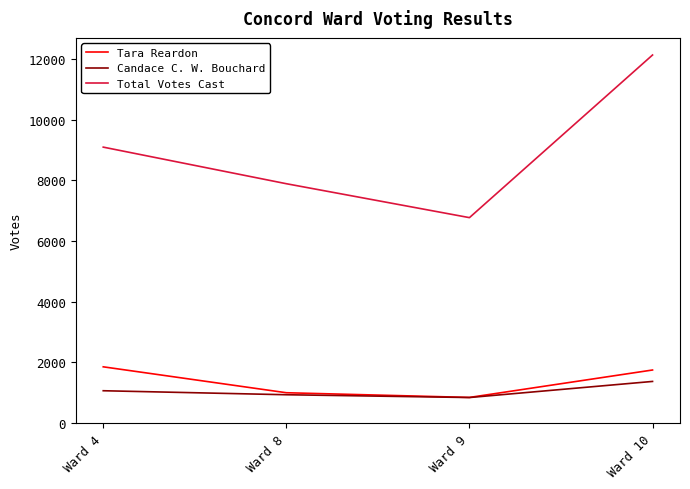

Reading right to left, list all the values displayed in this chart.

Tara Reardon: 1747	842	997	1852
Candace C. W. Bouchard: 1370	839	931	1063
Total Votes Cast: 12138	6773	7892	9099